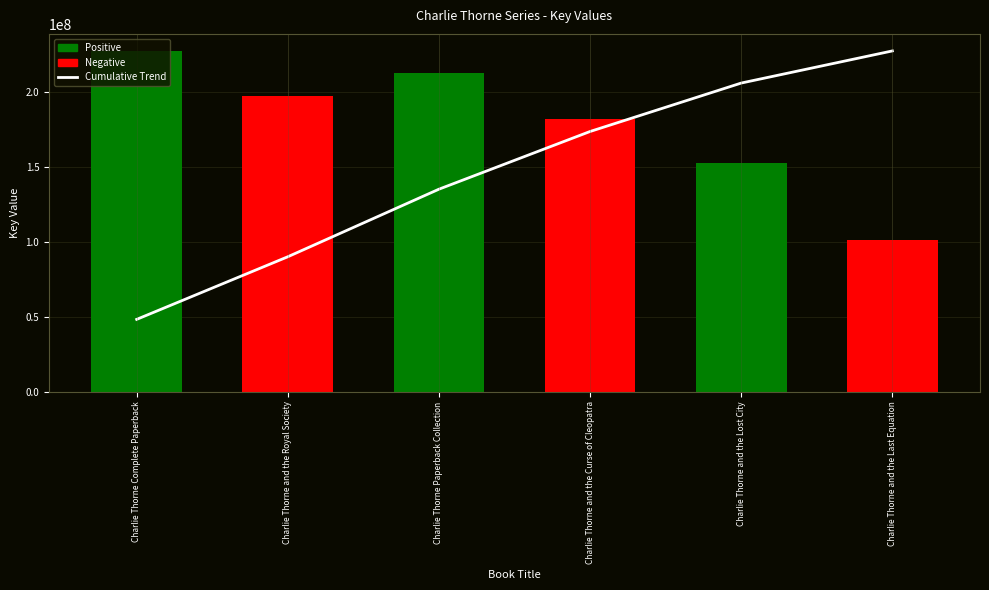

Between Charlie Thorne Paperback Collection and Charlie Thorne and the Curse of Cleopatra, which is larger?

Charlie Thorne and the Curse of Cleopatra